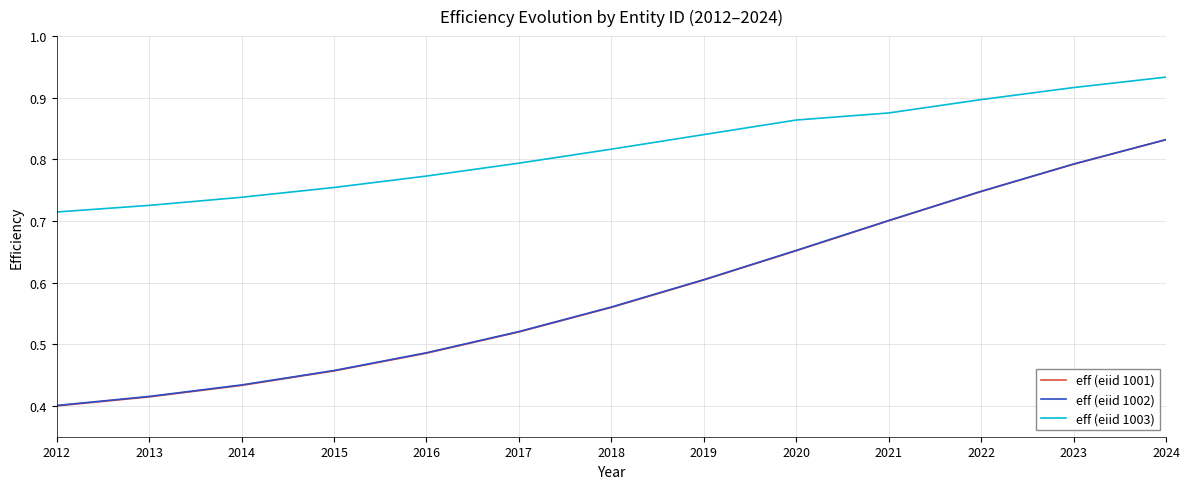

True or false: eff (eiid 1003) and eff (eiid 1001) cross at least once.

False